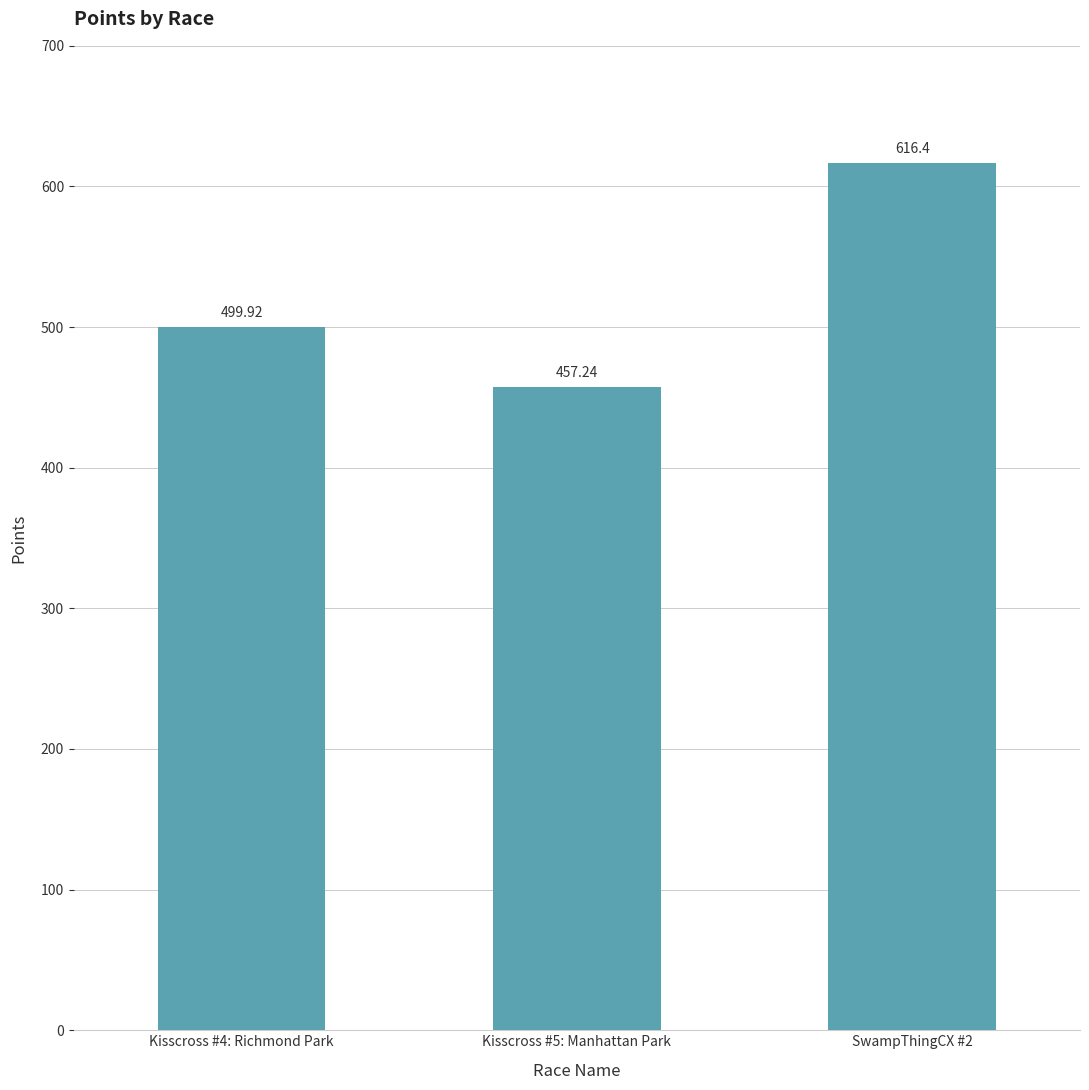

What is the average value?

524.5